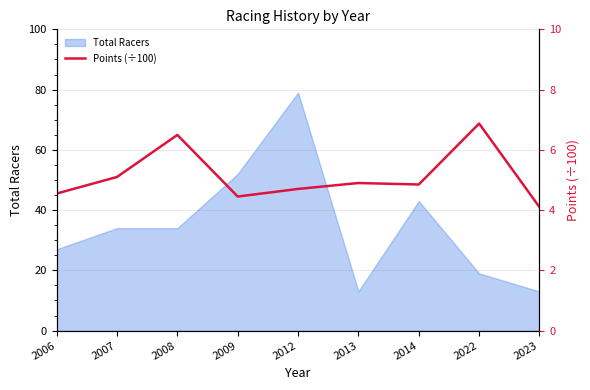

What is the minimum value for Total Racers?

13